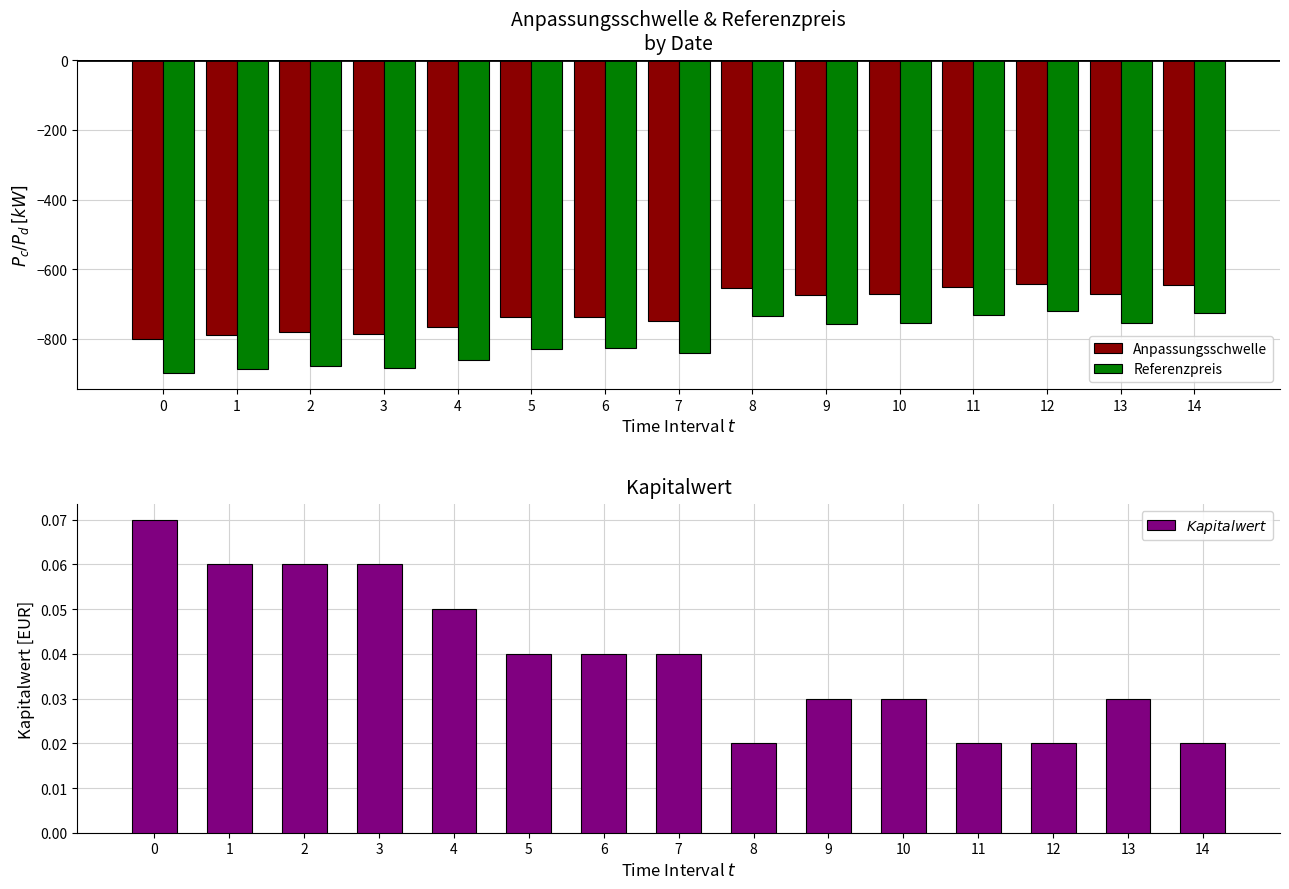

Is the value of Referenzpreis at 9 greater than the value of Anpassungsschwelle at 0?

Yes